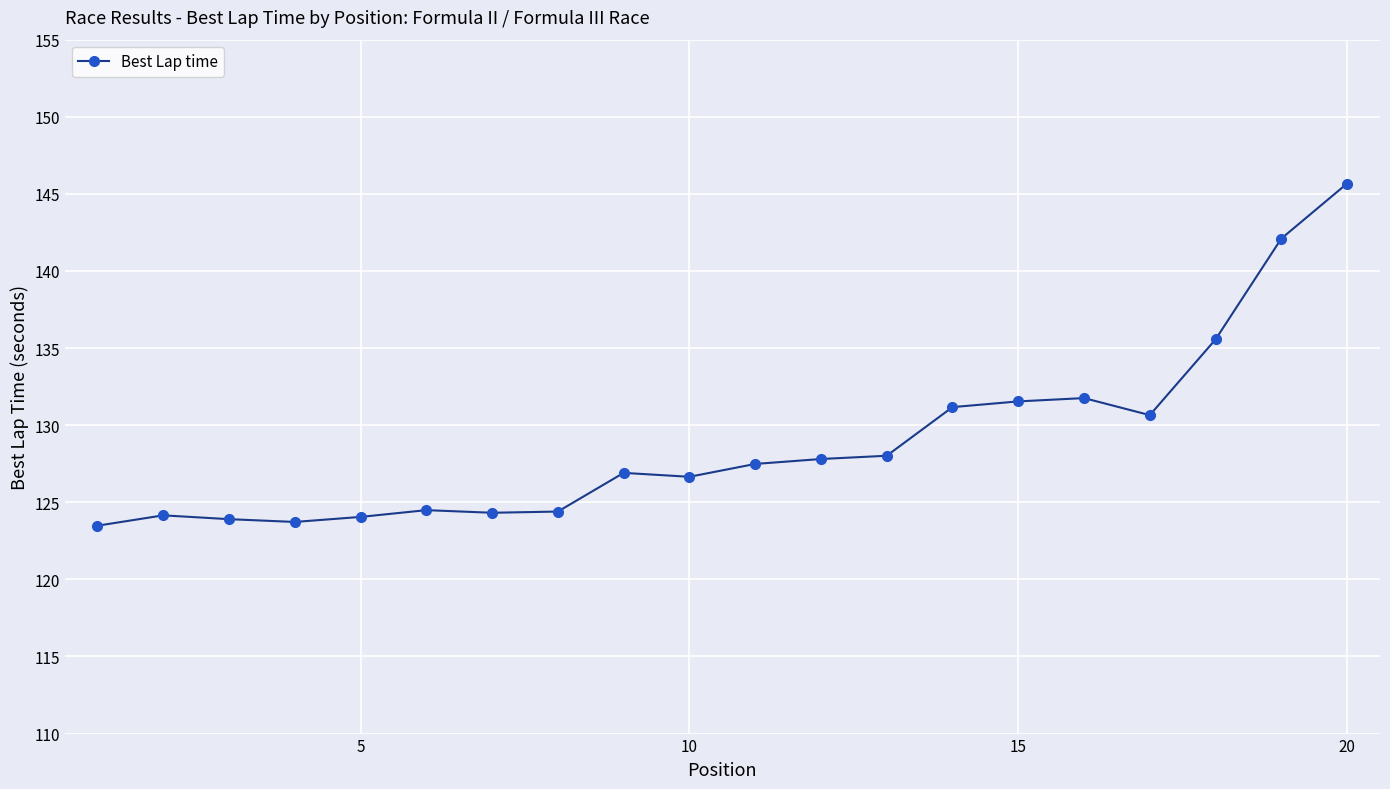

What is the sum of all values?

2577.8